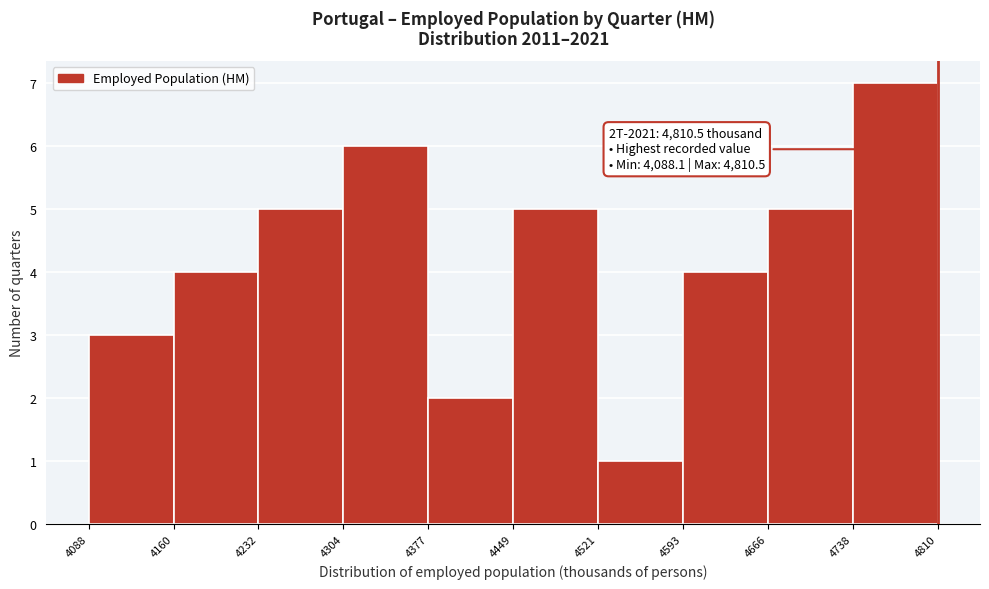

Over which range of the x-axis is the bar tallest?

4738 to 4810